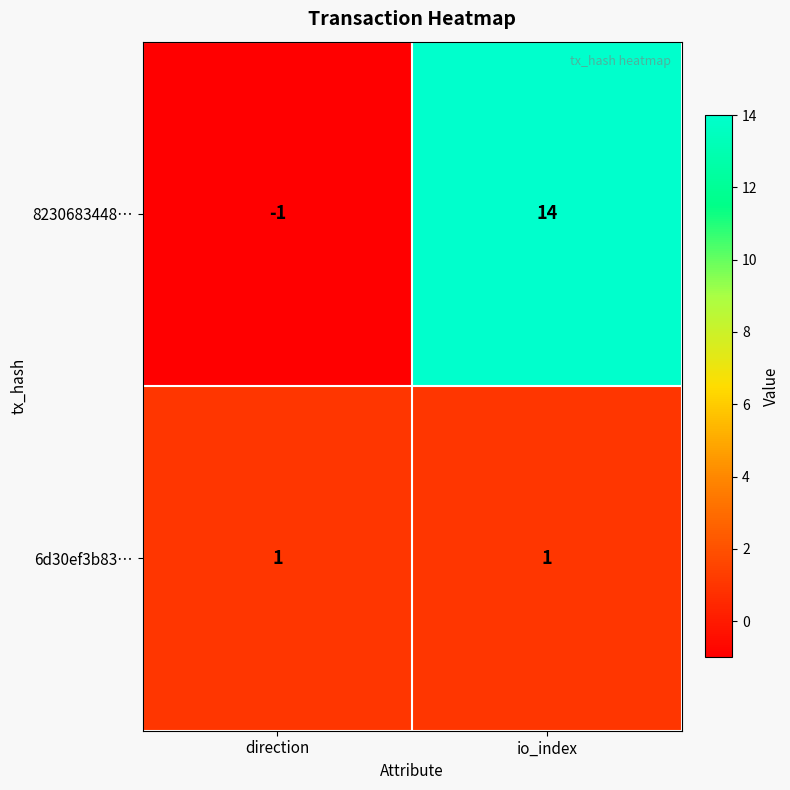

True or false: 8230683448… has a value of 0 at direction.

False